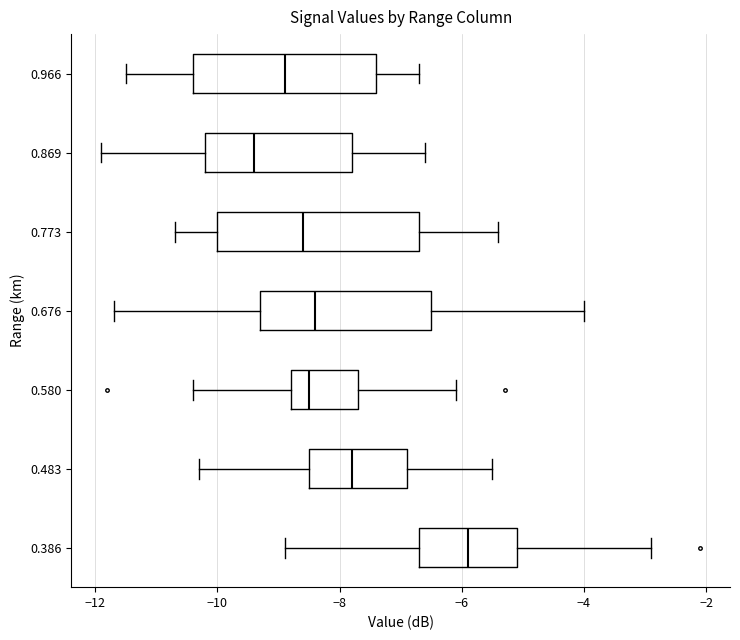

Which box's median line is the furthest to the left?

0.869